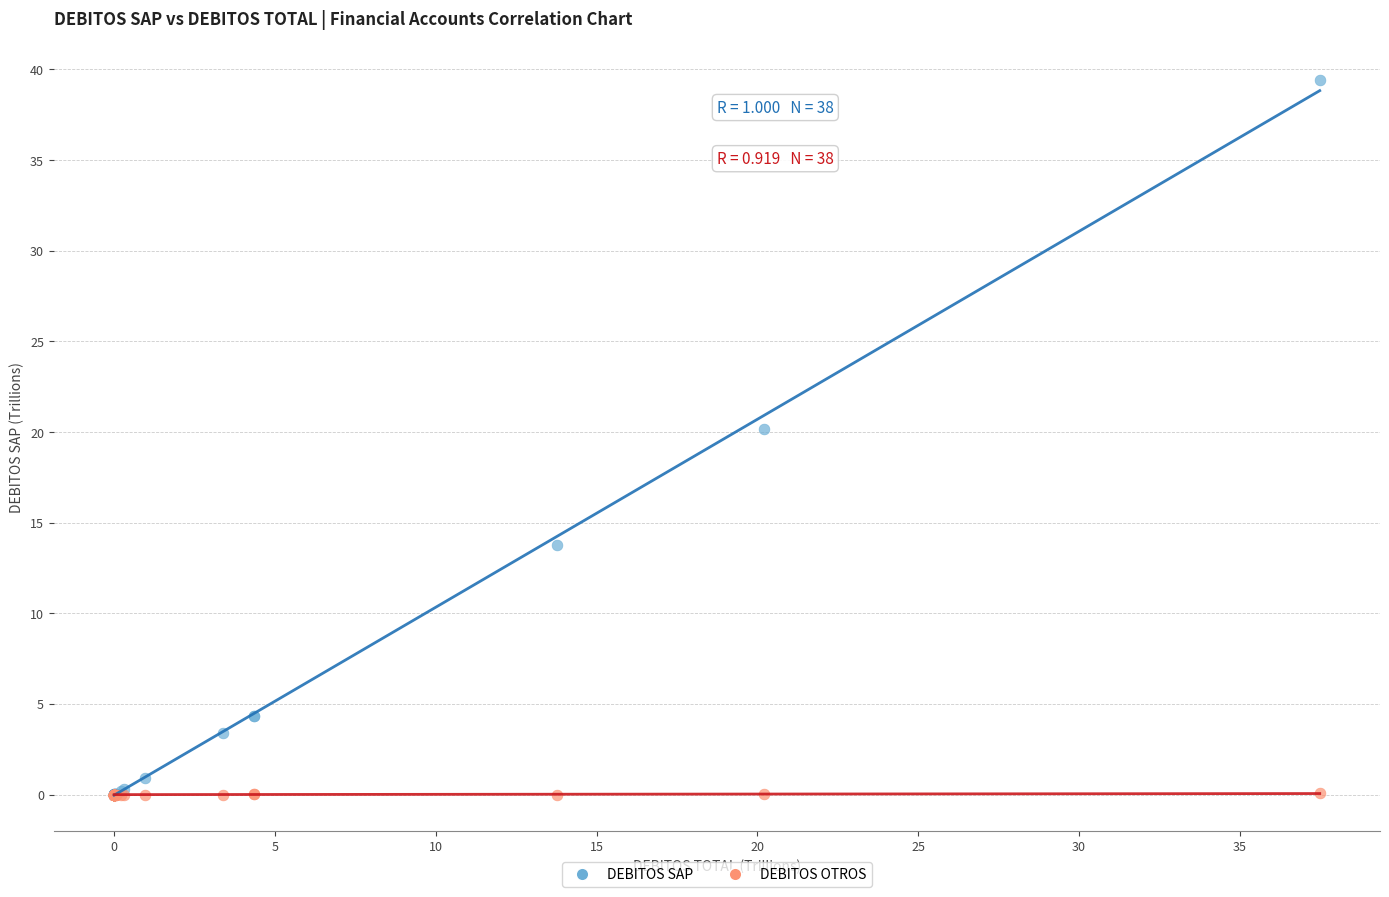

In the DEBITOS SAP series, what Y value is closest to 19?

20.2